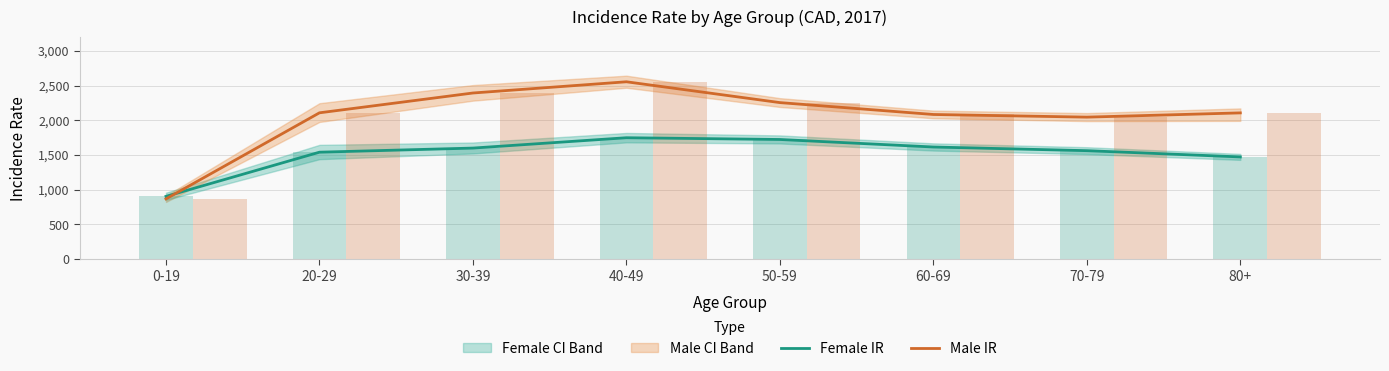

What is the value of the Male IR bar at the 4th from the left?

2554.8